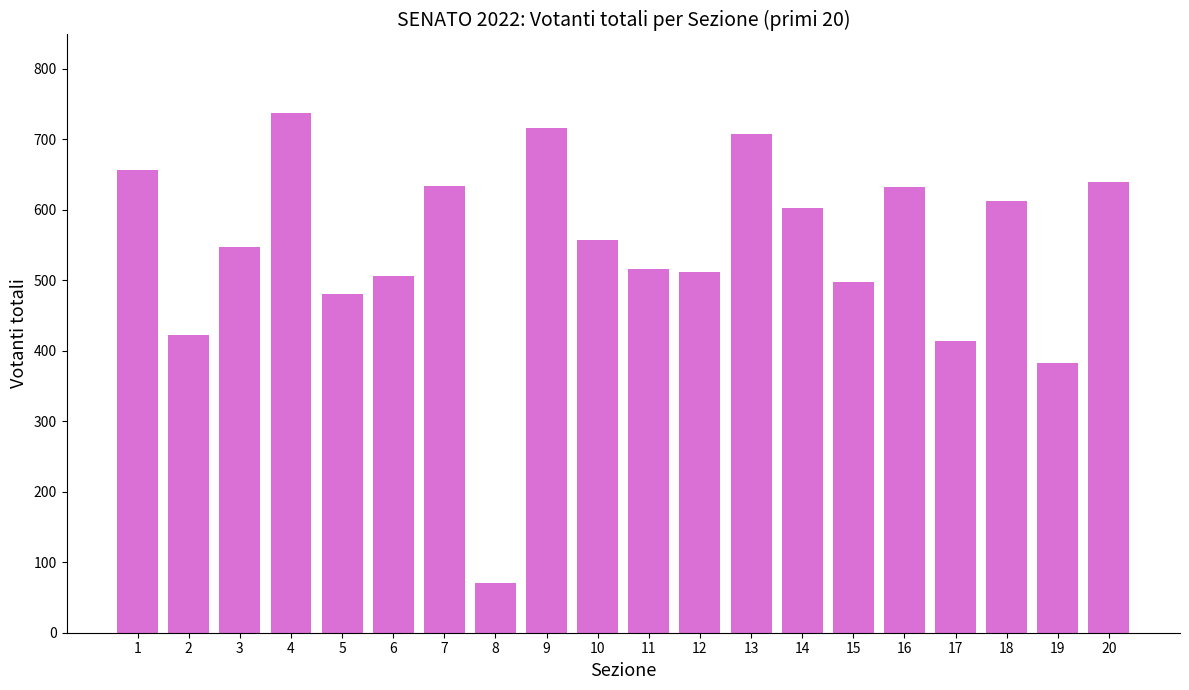

What is the value of the 3rd bar from the left?

547